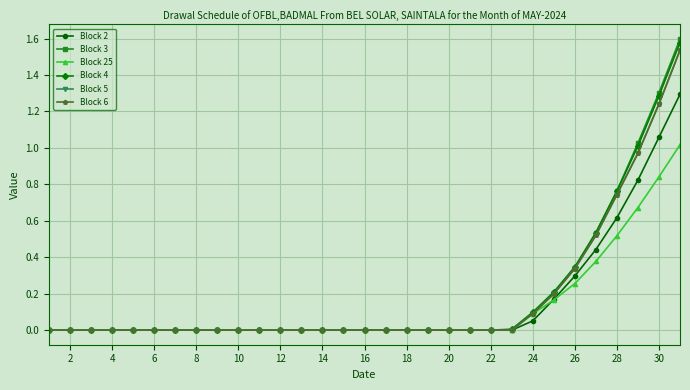

Rank the series by their maximum value, from highest to lowest.

Block 3, Block 4, Block 5, Block 6, Block 2, Block 25